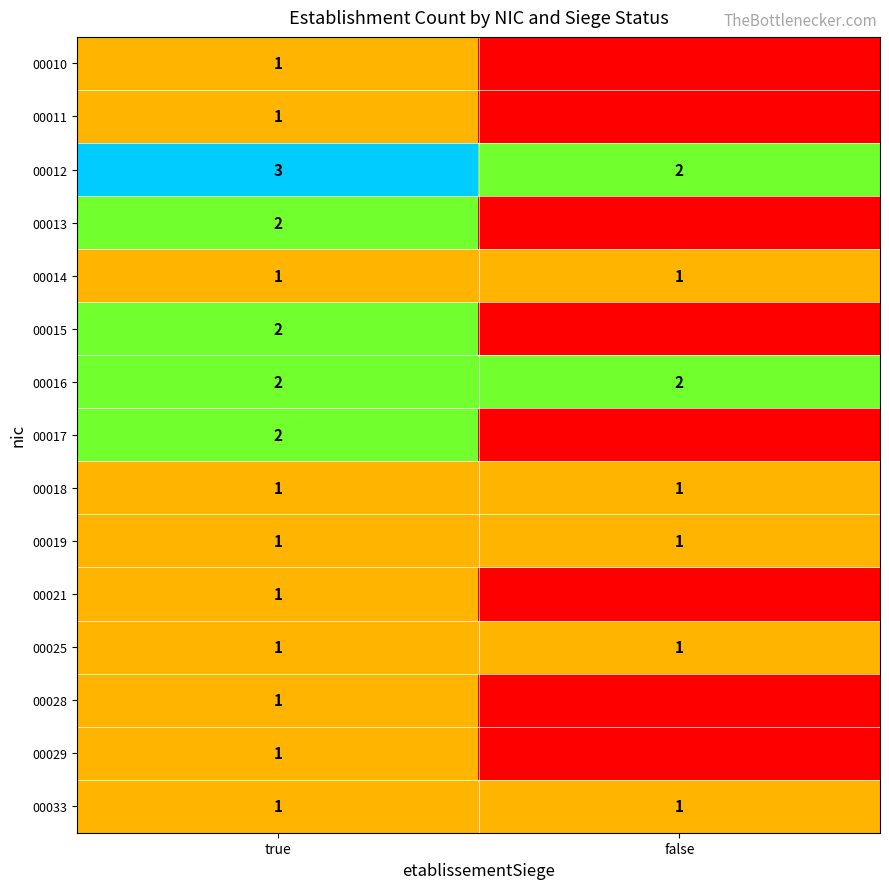

At which category does the chart reach its minimum across all series?

false